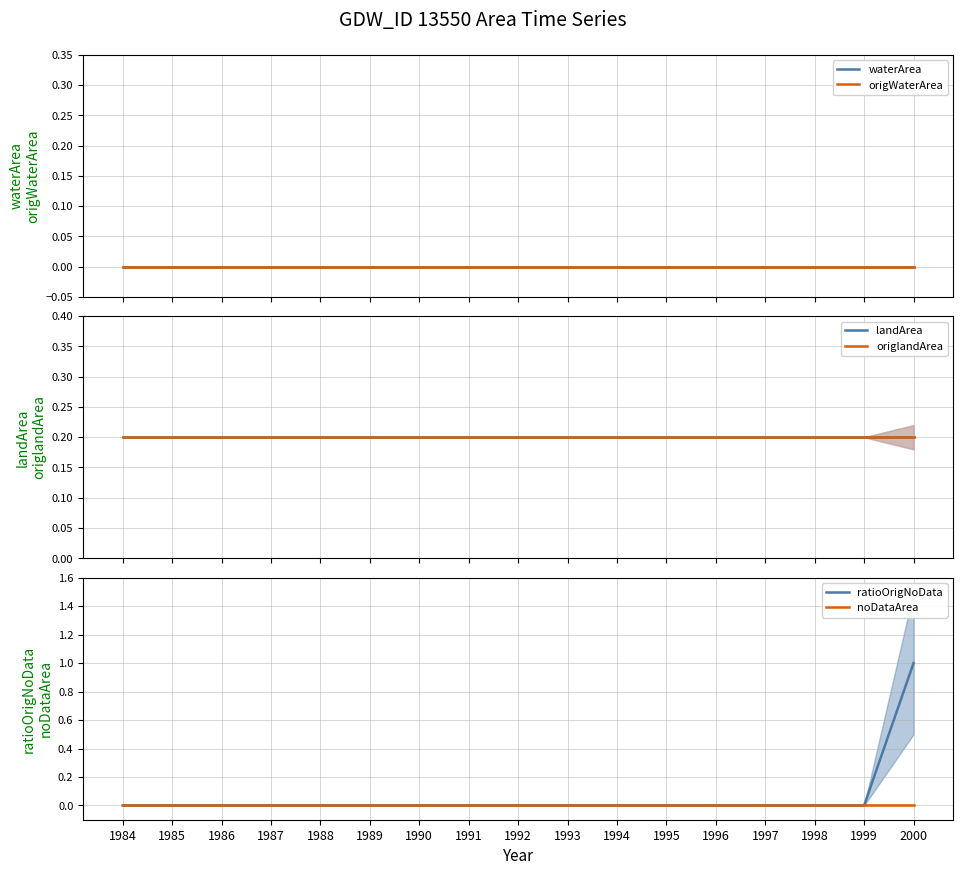

At which label is noDataArea closest to 0?

1984